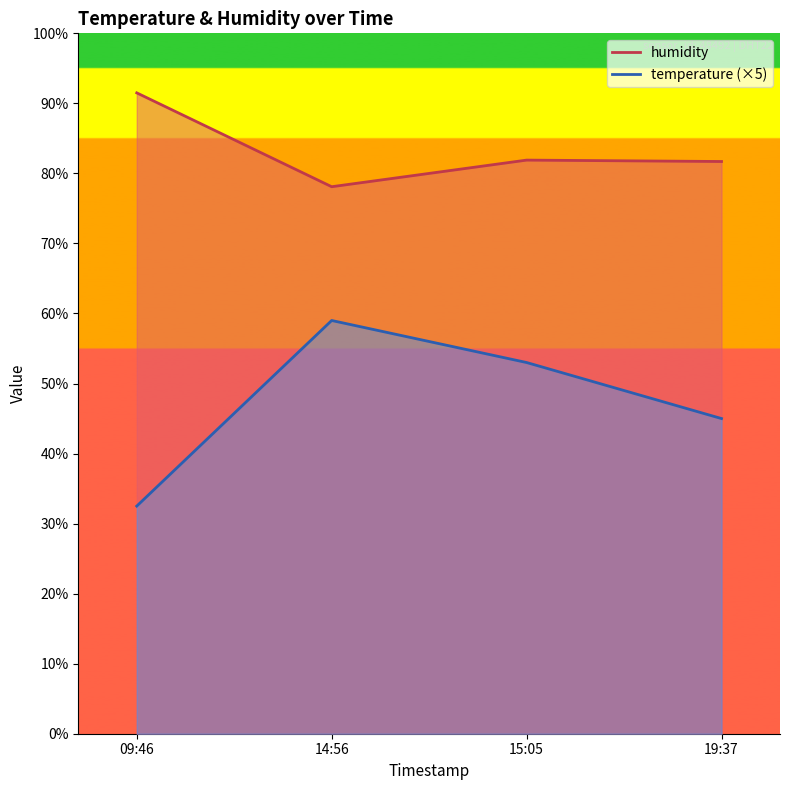

Reading left to right, extract all data points from this chart.

temperature: 32.5	59.0	53.0	45.0
humidity: 91.5	78.1	81.9	81.7